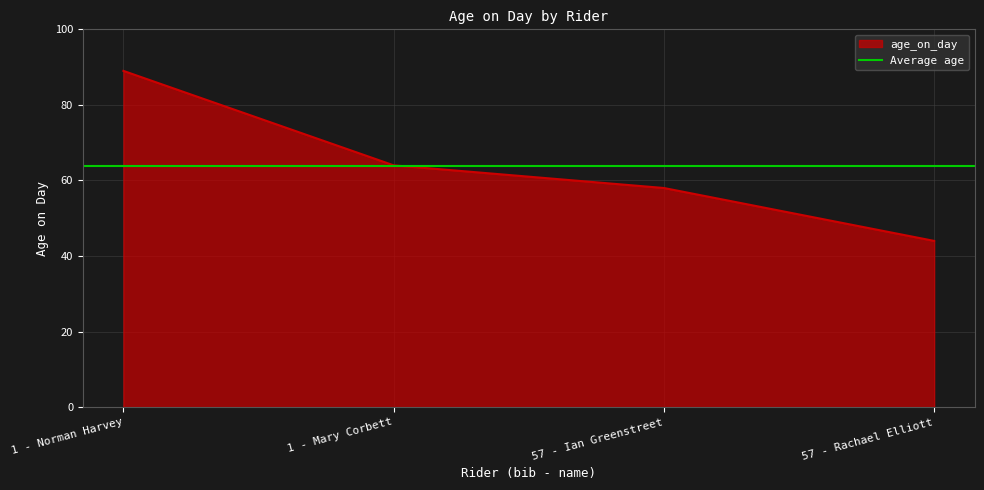

Rank the categories by value from highest to lowest.

1 - Norman Harvey, 1 - Mary Corbett, 57 - Ian Greenstreet, 57 - Rachael Elliott